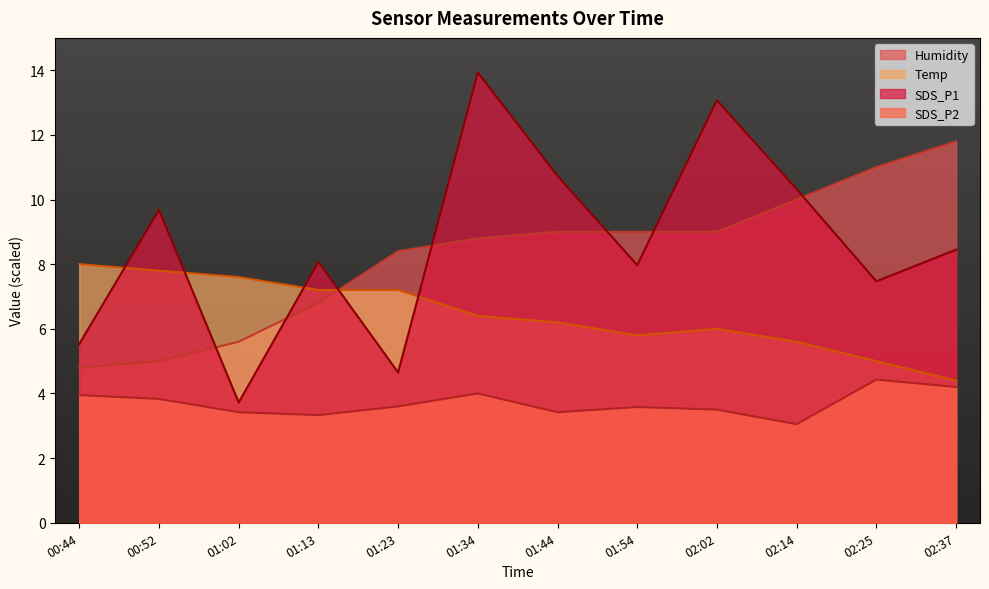

Reading right to left, what are all the values shown in this chart?

Temp: 4.4	5.0	5.6	6.0	5.8	6.2	6.4	7.2	7.2	7.6	7.8	8.0
Humidity: 11.8	11.0	10.0	9.0	9.0	9.0	8.8	8.4	6.8	5.6	5.0	4.8
SDS_P1: 8.4	7.5	10.3	13.1	8.0	10.7	13.9	4.7	8.1	3.7	9.7	5.5
SDS_P2: 4.2	4.4	3.0	3.5	3.6	3.4	4.0	3.6	3.3	3.4	3.8	4.0